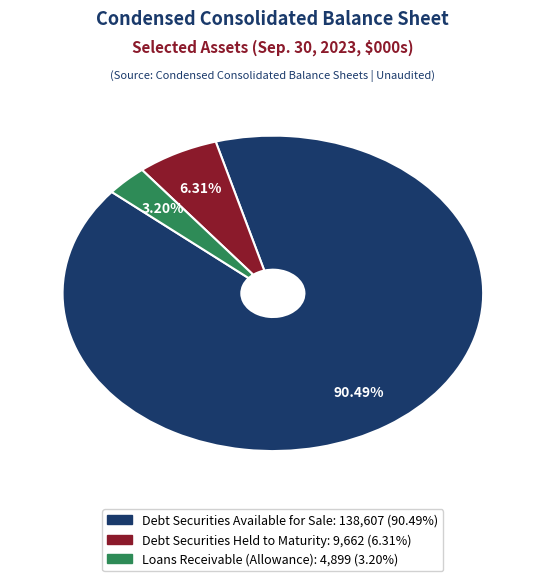

Rank the categories by value from highest to lowest.

Debt Securities Available for Sale, Debt Securities Held to Maturity, Loans Receivable (Allowance)